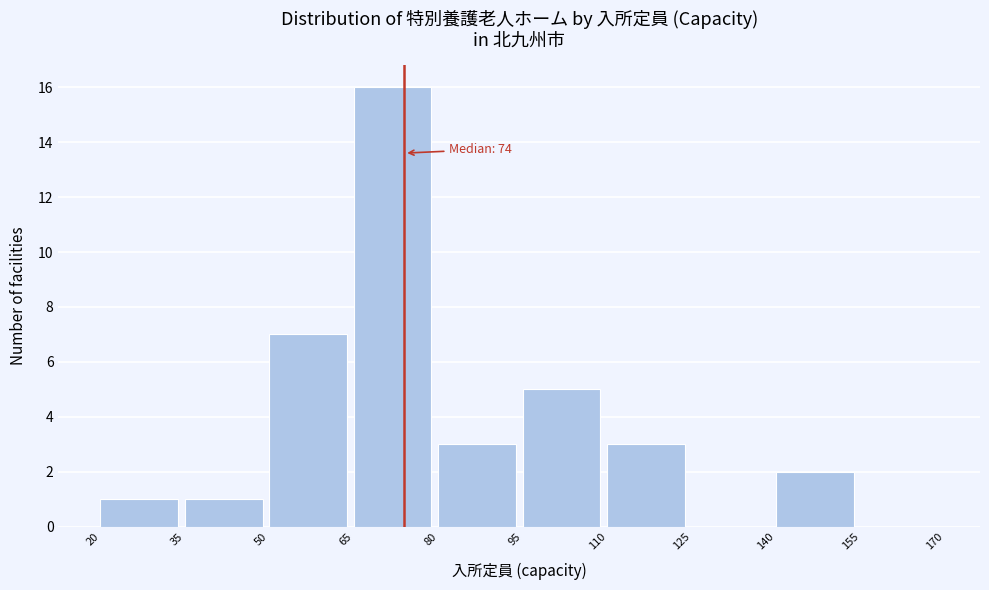

Over which range of the x-axis is the bar tallest?

65 to 80